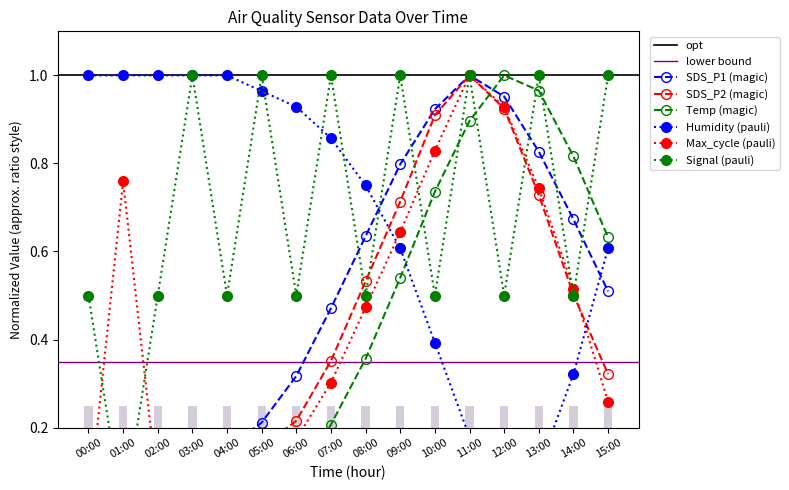

What is the difference between the Humidity values at 00:00 and 07:00?

0.1